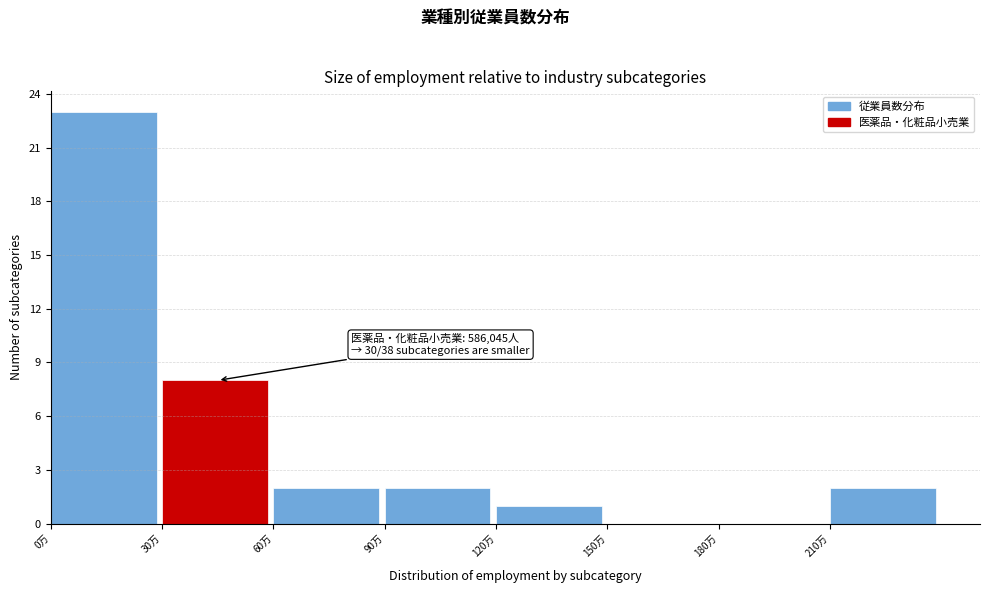

Reading left to right, extract all data points from this chart.

0万=23	30万=8	60万=2	90万=2	120万=1	150万=0	180万=0	210万=2